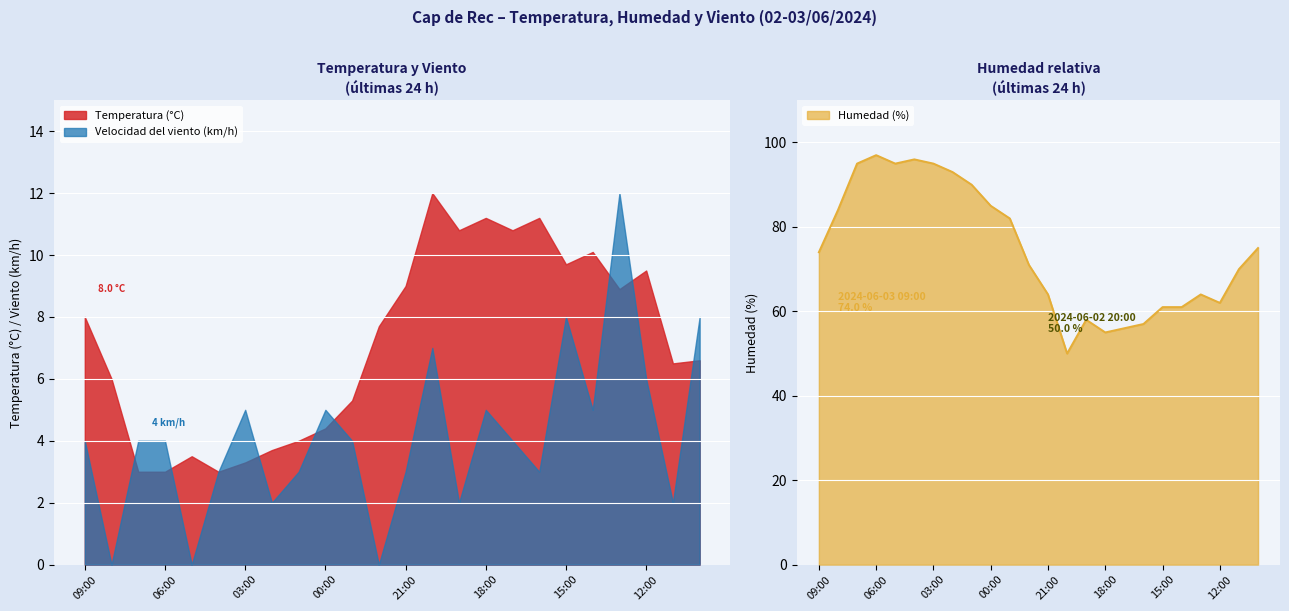

At which label does Humedad (%) reach its peak?

06:00